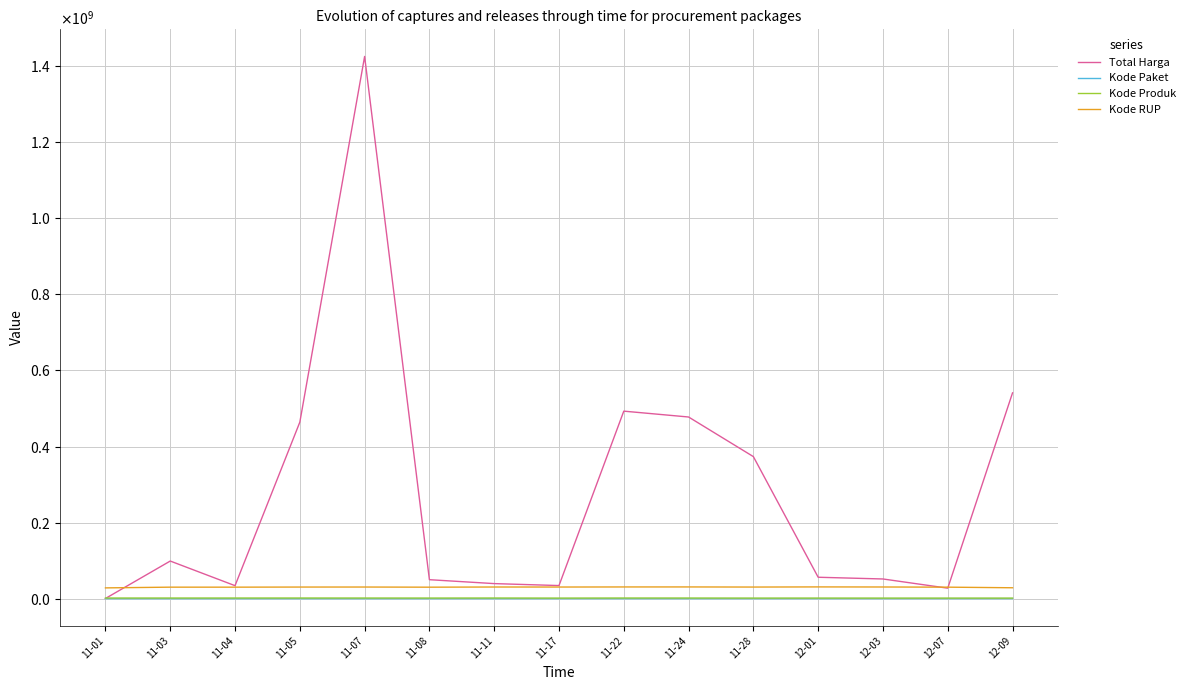

What are all the series names shown in the legend?

Total Harga, Kode Paket, Kode Produk, Kode RUP